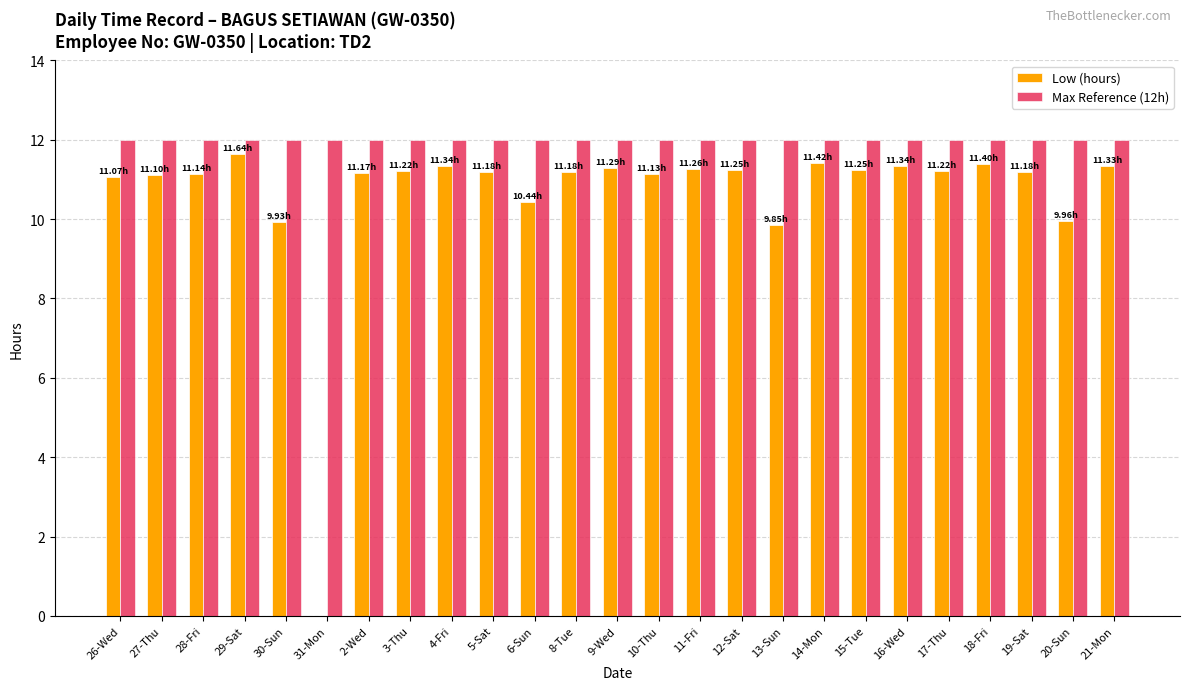

What is the sum of all Low (hours) values?

265.3